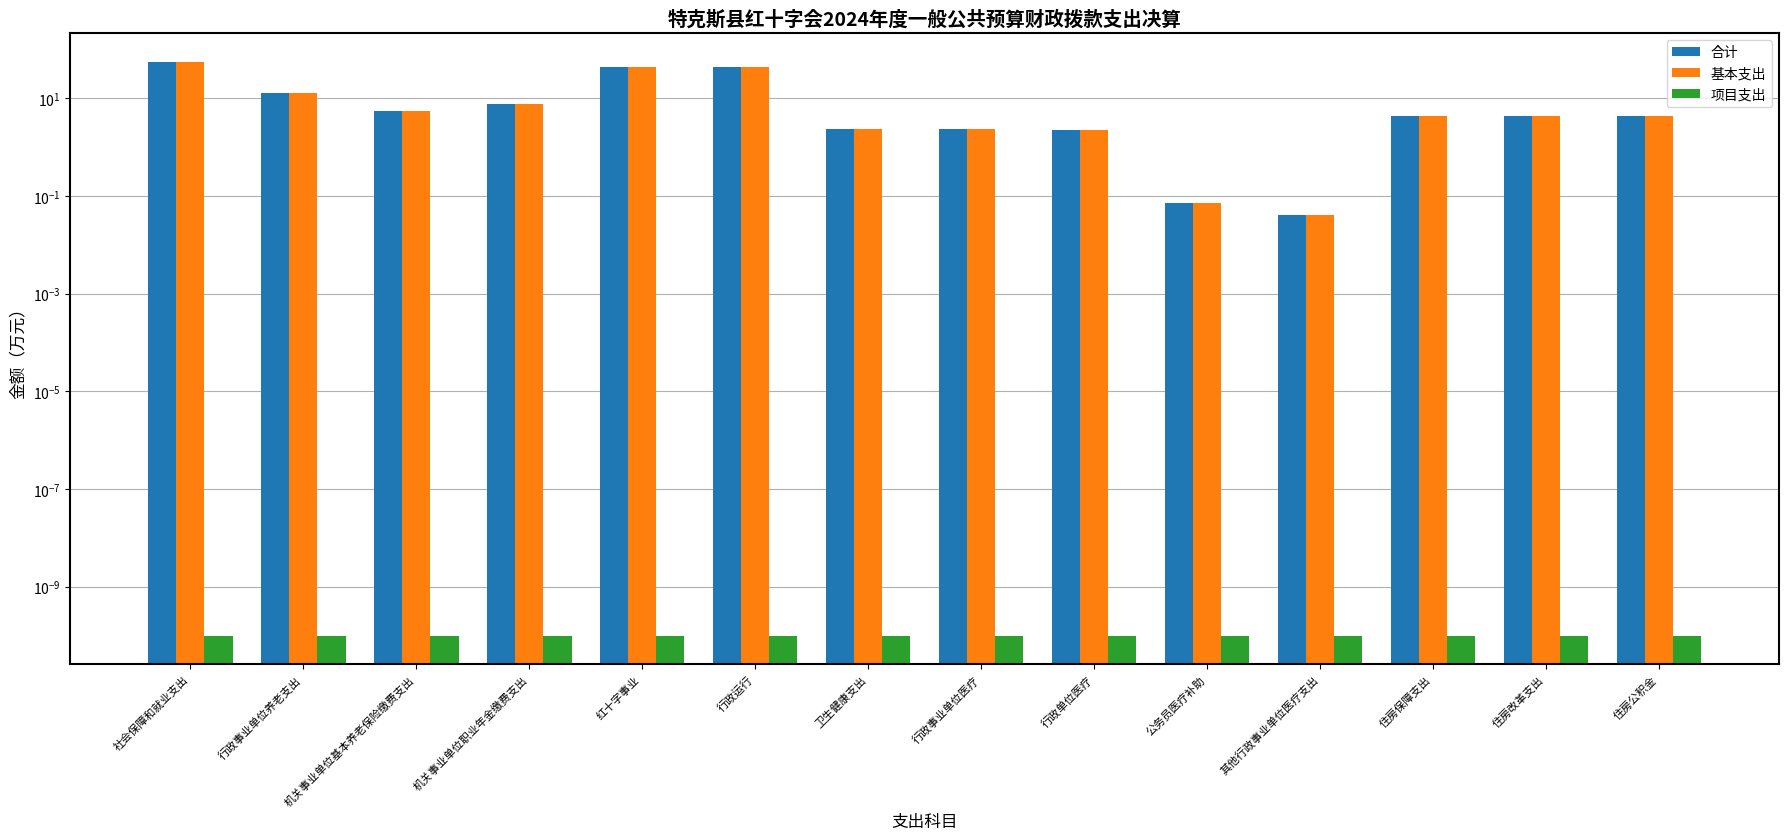

Which series has the largest total across all categories?

合计